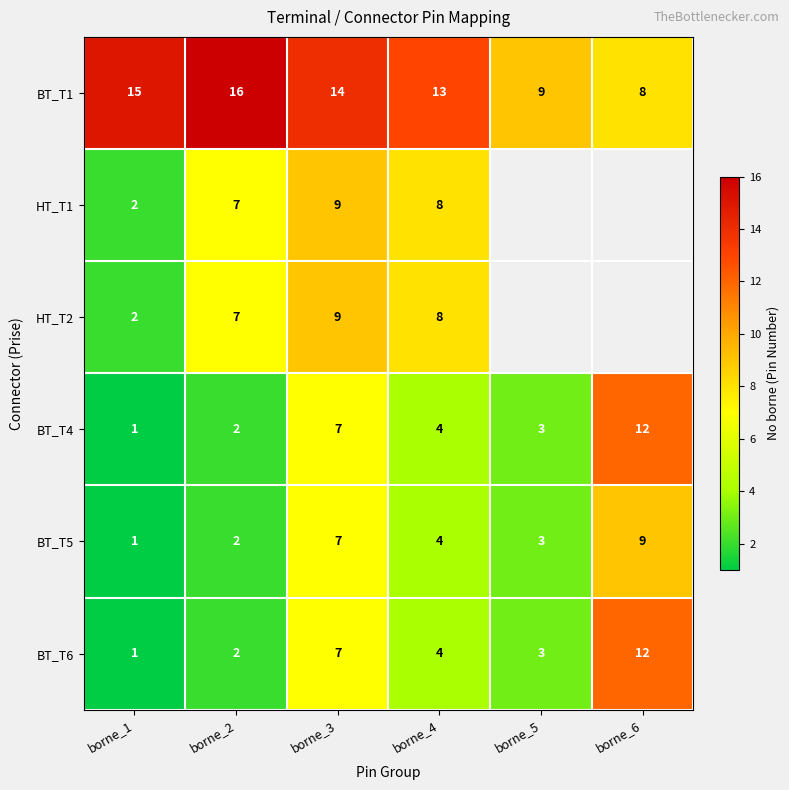

What is the sum of all BT_T6 values?

29